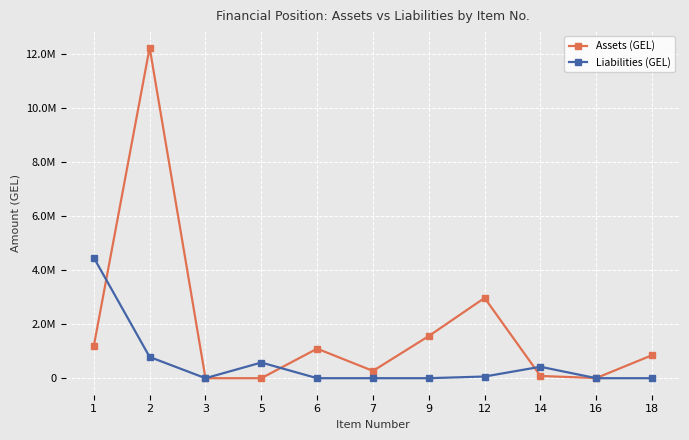

What are all the series names shown in the legend?

Assets (GEL), Liabilities (GEL)